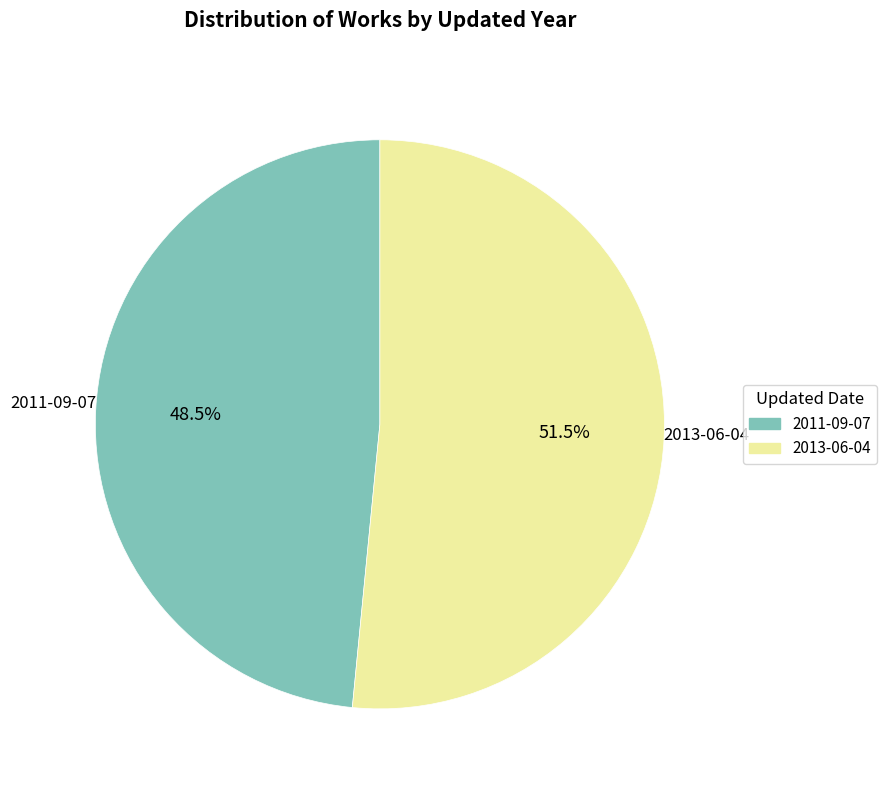

What percentage do 2013-06-04 and 2011-09-07 together represent?

100.0%